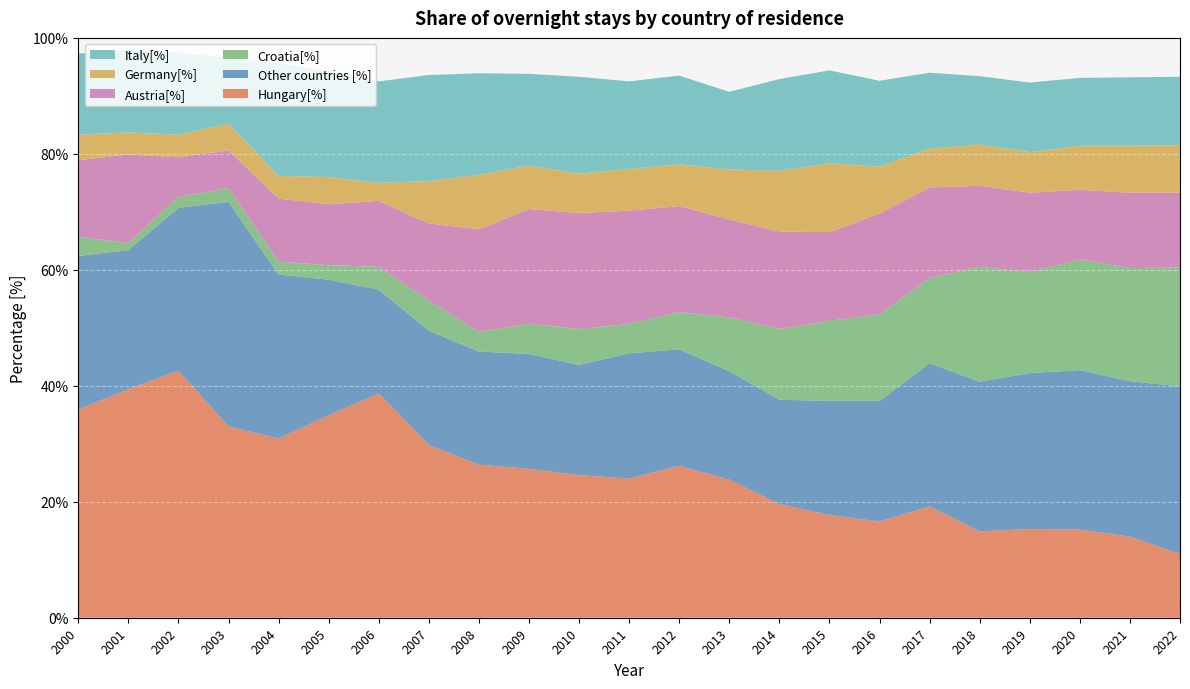

Reading left to right, transcribe all the data shown in this chart.

Hungary[%]: 35.9	39.4	42.6	33.0	30.9	34.9	38.7	29.8	26.4	25.7	24.6	24.0	26.2	23.8	19.6	17.7	16.6	19.2	14.9	15.3	15.2	14.0	11.0
Other countries [%]: 26.5	24.0	28.1	38.7	28.3	23.4	17.9	19.7	19.5	19.8	19.0	21.6	20.1	18.7	18.0	19.7	20.8	24.7	25.8	26.9	27.5	26.8	28.9
Croatia[%]: 3.3	1.2	1.9	2.4	2.2	2.5	3.9	5.2	3.4	5.2	6.2	5.1	6.4	9.3	12.2	13.8	14.9	14.7	19.8	17.4	19.1	19.5	20.5
Austria[%]: 13.2	15.3	6.8	6.5	10.9	10.5	11.4	13.3	17.7	19.8	20.0	19.5	18.3	16.9	16.8	15.3	17.4	15.6	14.0	13.7	12.0	13.0	12.9
Germany[%]: 4.4	3.8	3.9	4.6	3.9	4.7	3.1	7.3	9.4	7.5	6.8	7.2	7.2	8.6	10.5	11.9	8.1	6.7	7.1	7.0	7.6	8.1	8.2
Italy[%]: 14.0	14.2	14.2	11.3	19.4	18.2	17.5	18.3	17.5	15.8	16.7	15.1	15.3	13.4	15.8	16.0	14.8	13.1	11.8	12.0	11.7	11.8	11.8